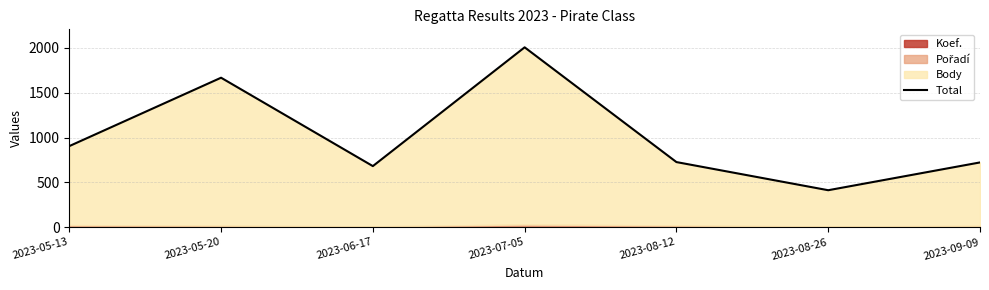

The value at 2023-07-05 is 2698. True or false?

False